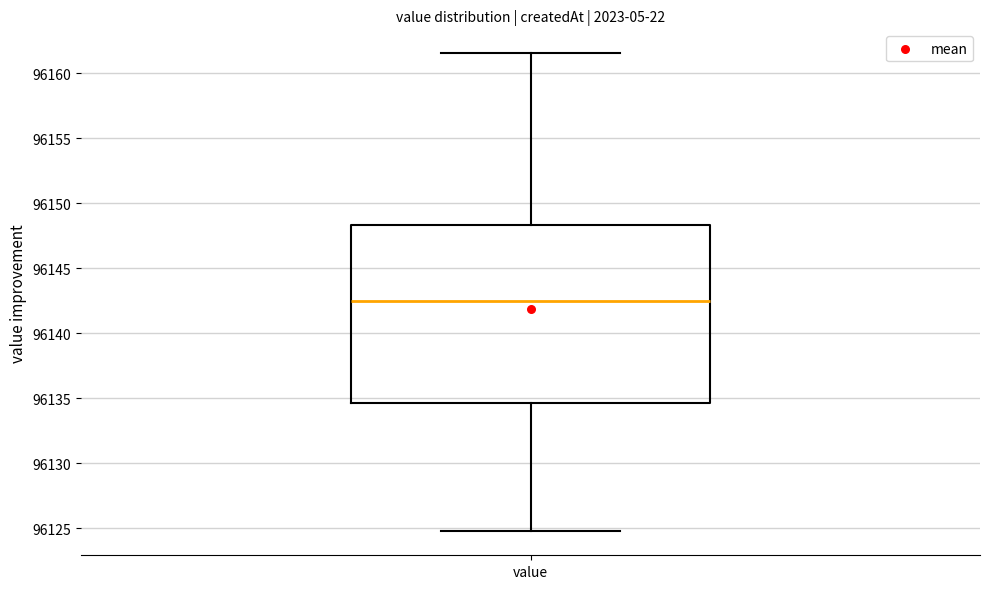

Transcribe this box plot: give where the median line is, the range the box spans, and where the two whiskers end, as read against the y-axis. The values are not printed on the chart, so give them approximately, as read against the axis.

median 96142.5, box 96134.5 to 96148.5, whiskers 96125.0 to 96161.5